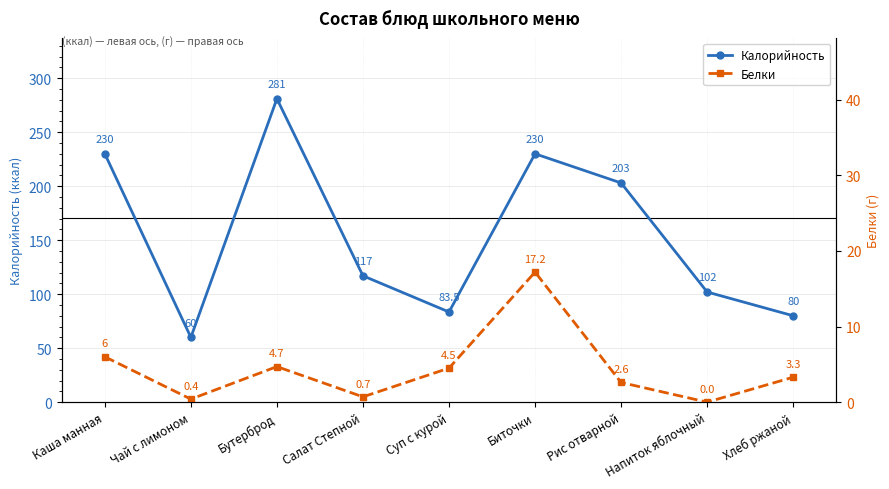

What is the difference between the maximum and second lowest values in the Калорийность series?

201.0